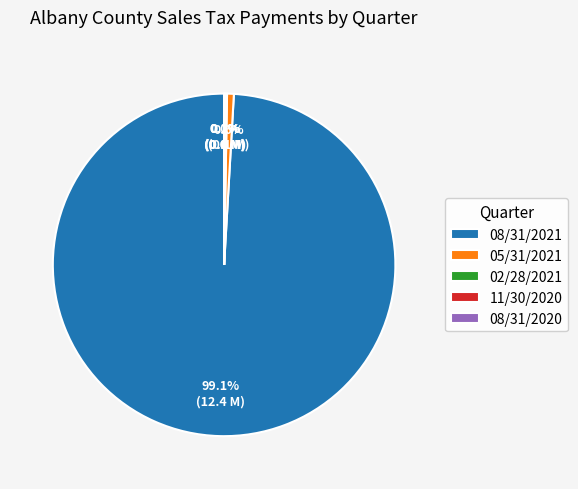

Between 05/31/2021 and 08/31/2021, which is larger?

08/31/2021